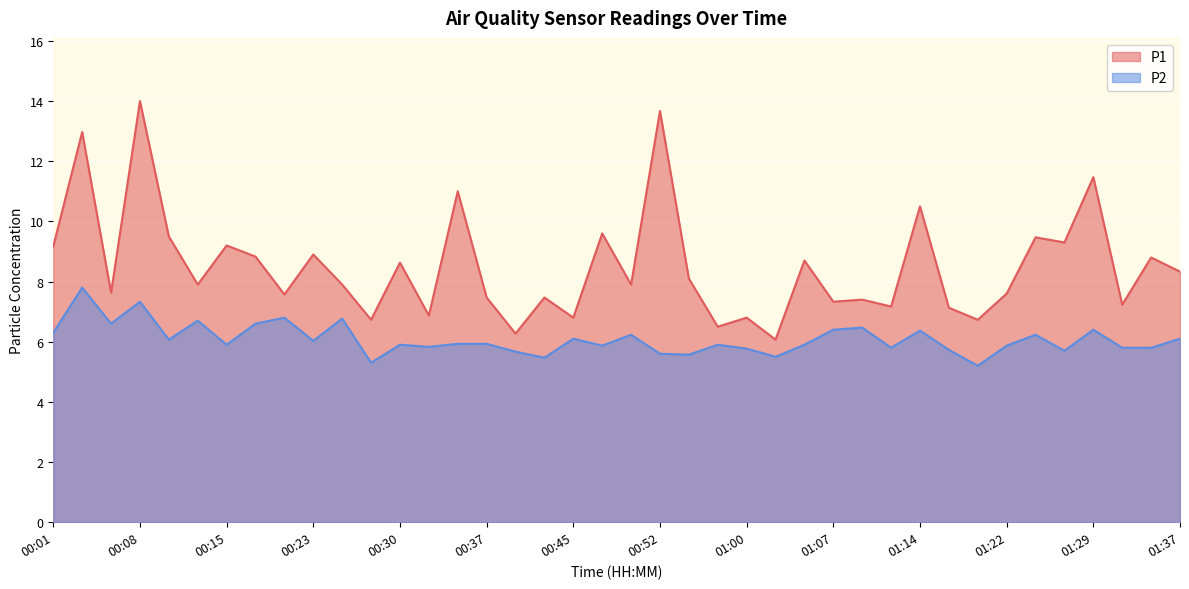

At which label does P1 reach its minimum?

01:02